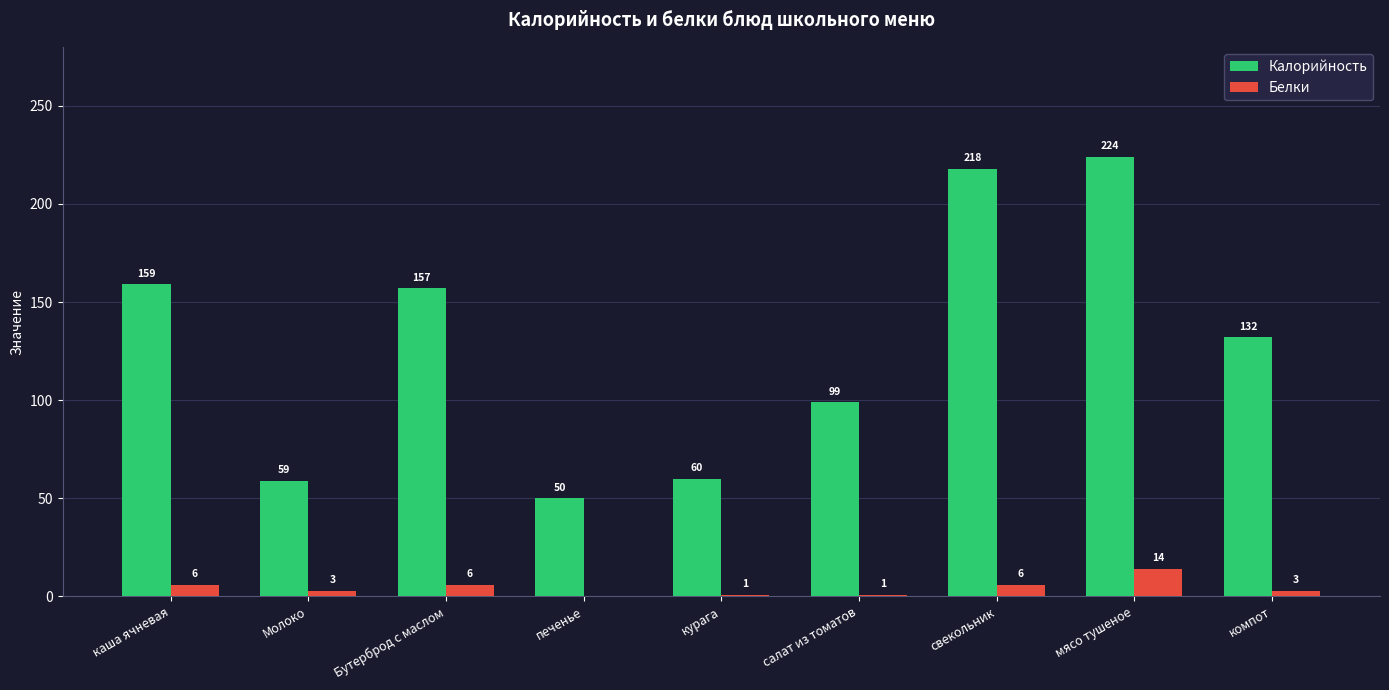

Count the number of data series in this chart.

2